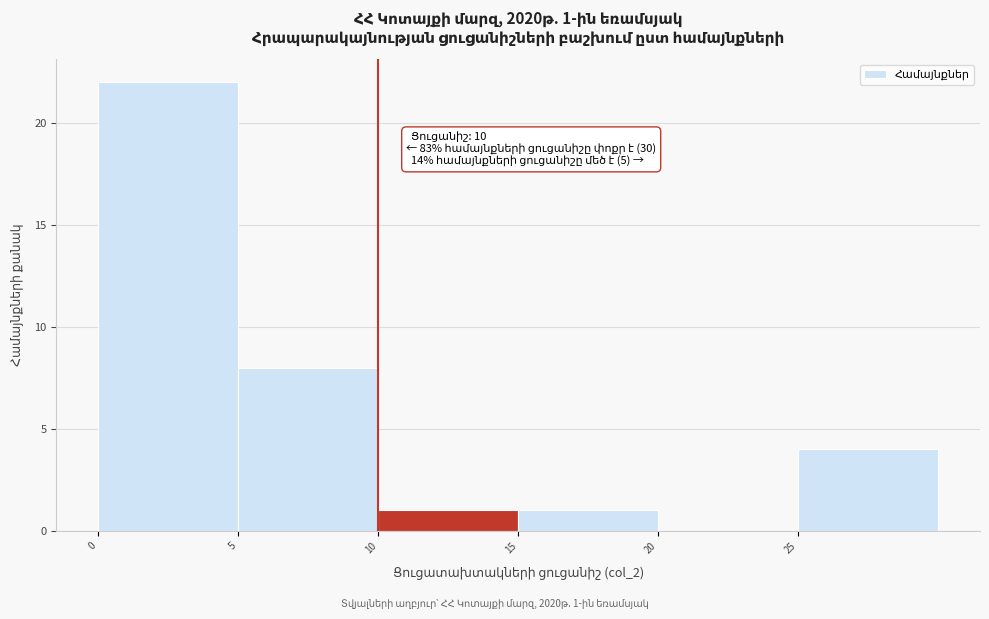

Which range on the x-axis has the tallest bar?

0 to 5